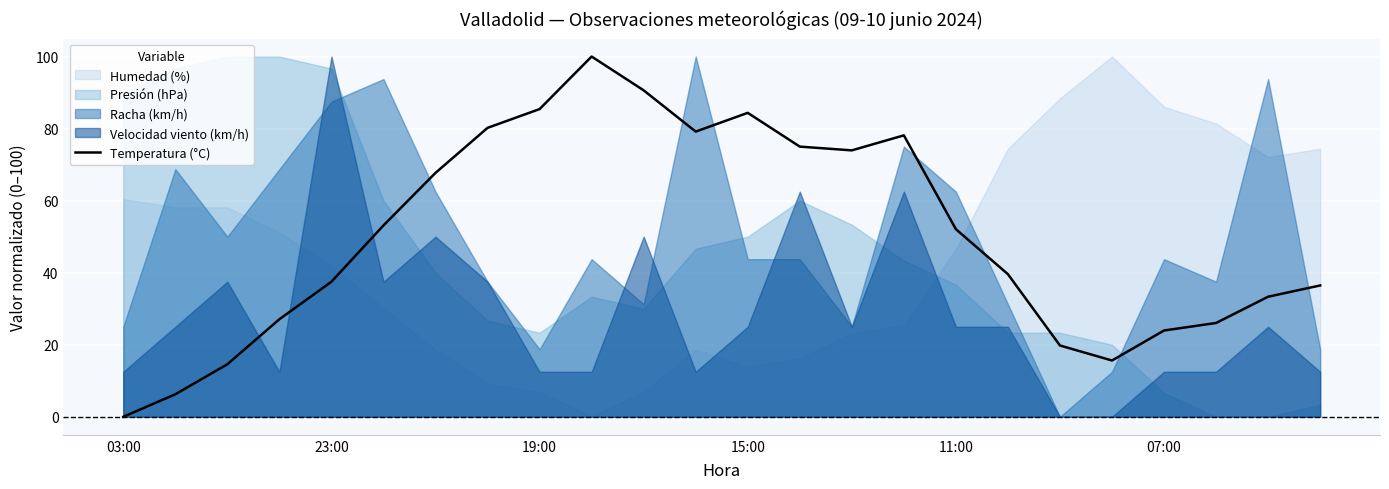

Which has a higher value, 7 or 12?

12